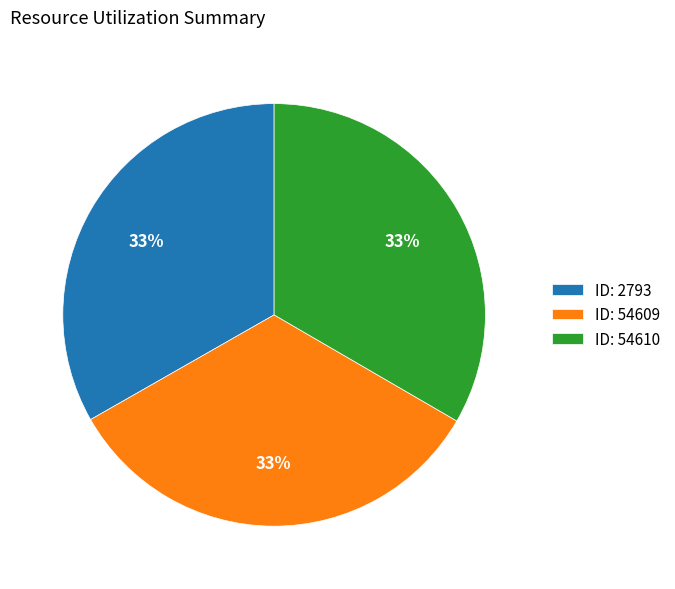

What percentage is the ID: 2793 slice, to the nearest percent?

33%